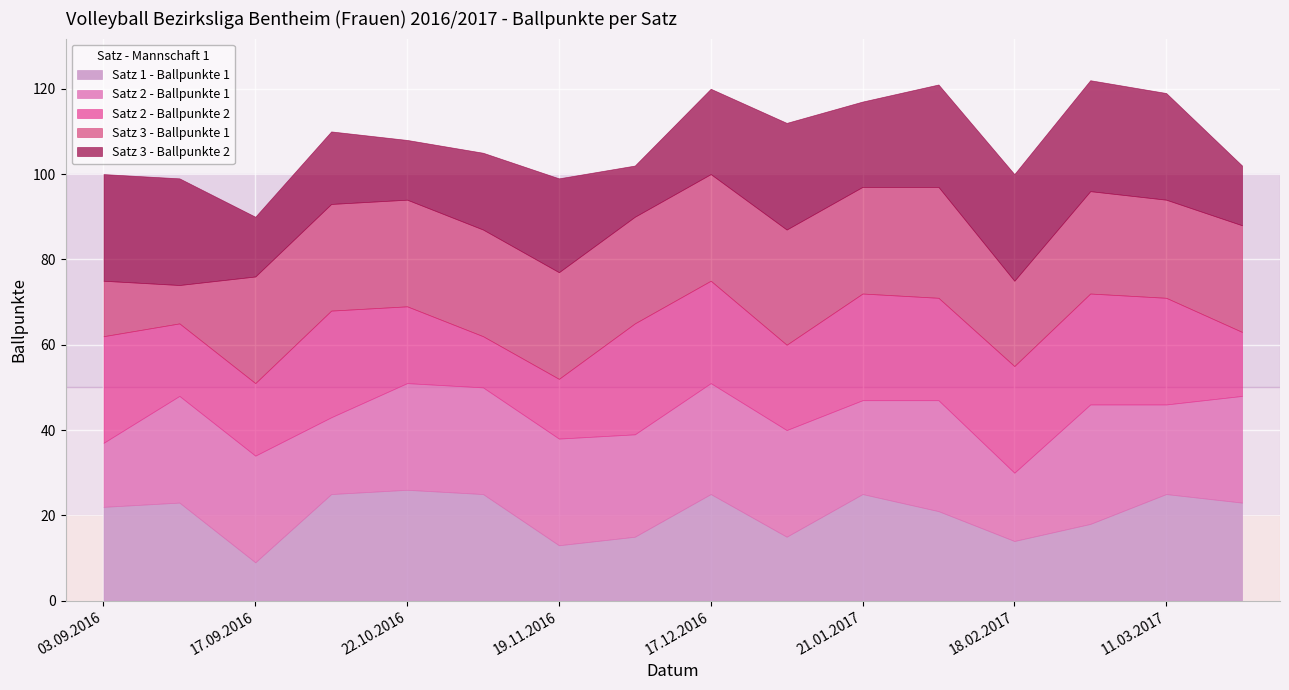

True or false: Satz 3 - Ballpunkte 2 has a value of 24 at 23.01.2017.

True